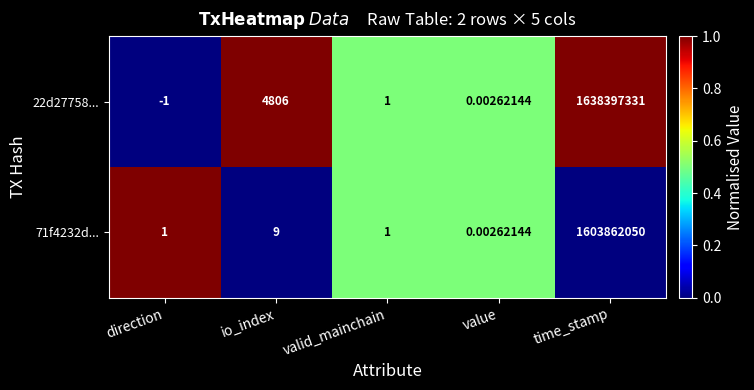

What is the spread (max minus min) of values at io_index?

4797.0